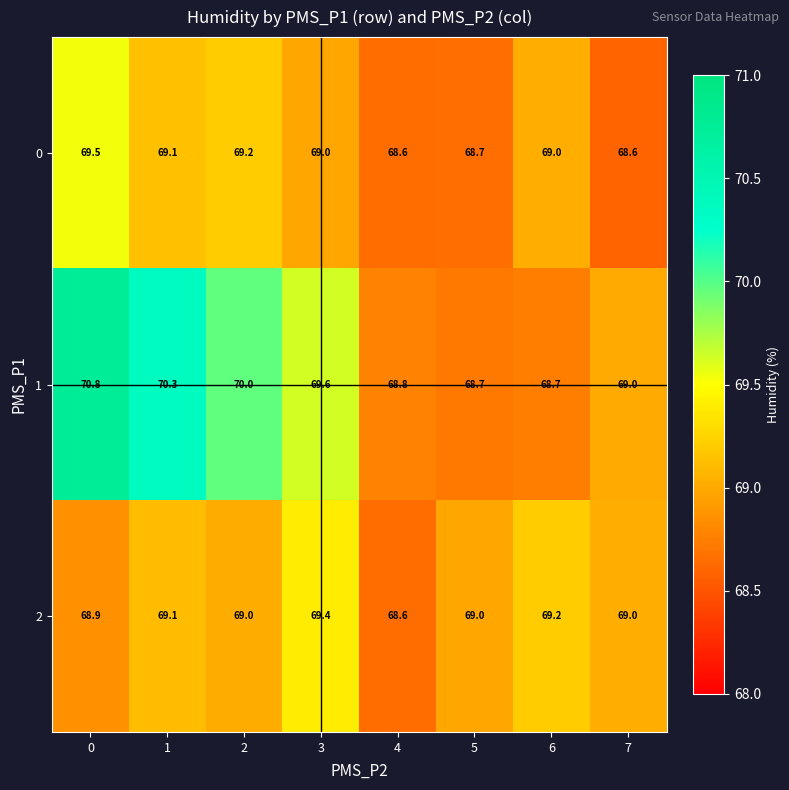

What is the total value across all series at 4?

206.0